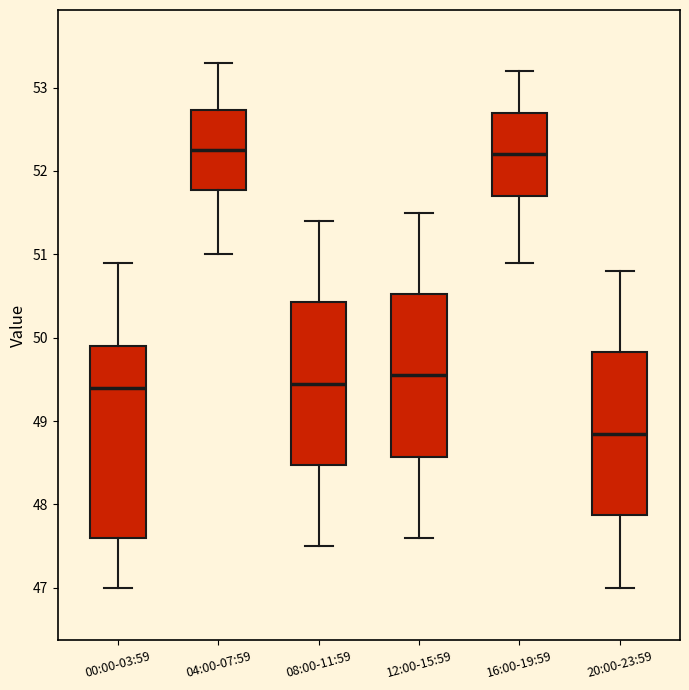

Reading left to right, transcribe this box plot: for each box, give where its median line is, the range the box spans, and where its two whiskers end, as read against the y-axis. The values are not printed on the chart, so give them approximately, as read against the axis.

00:00-03:59: median 49.4, box 47.6 to 49.9, whiskers 47.0 to 50.9
04:00-07:59: median 52.3, box 51.8 to 52.7, whiskers 51.0 to 53.3
08:00-11:59: median 49.5, box 48.5 to 50.4, whiskers 47.5 to 51.4
12:00-15:59: median 49.6, box 48.6 to 50.5, whiskers 47.6 to 51.5
16:00-19:59: median 52.2, box 51.7 to 52.7, whiskers 50.9 to 53.2
20:00-23:59: median 48.9, box 47.9 to 49.8, whiskers 47.0 to 50.8